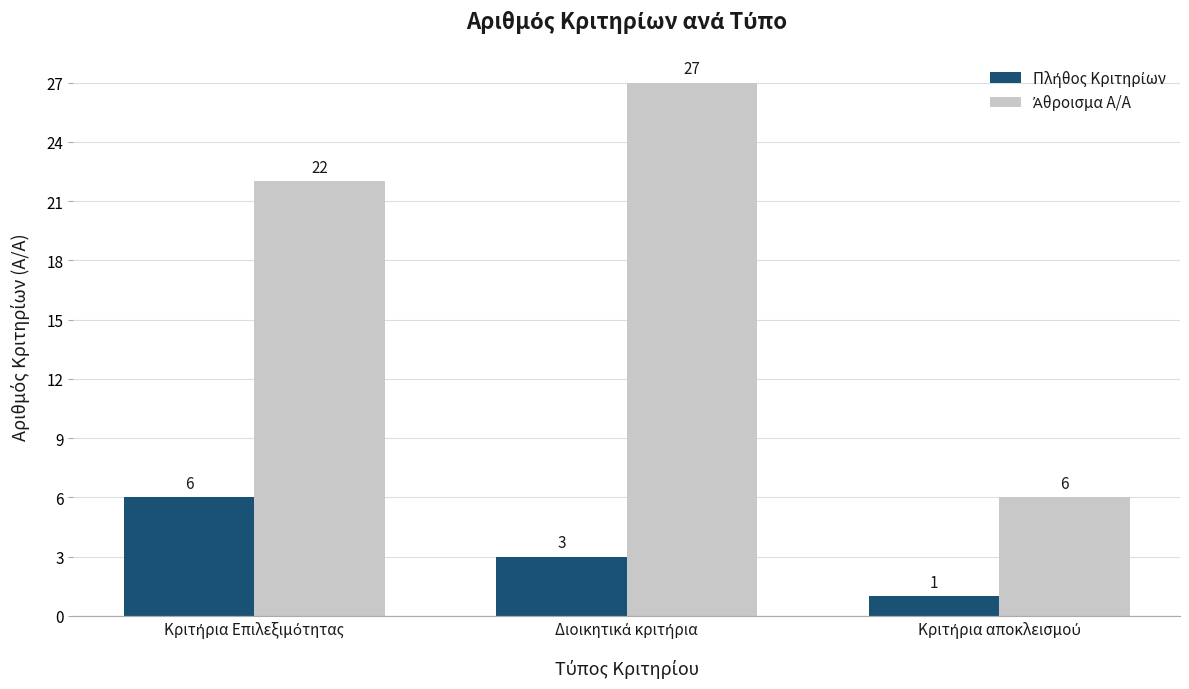

Count the number of data series in this chart.

2